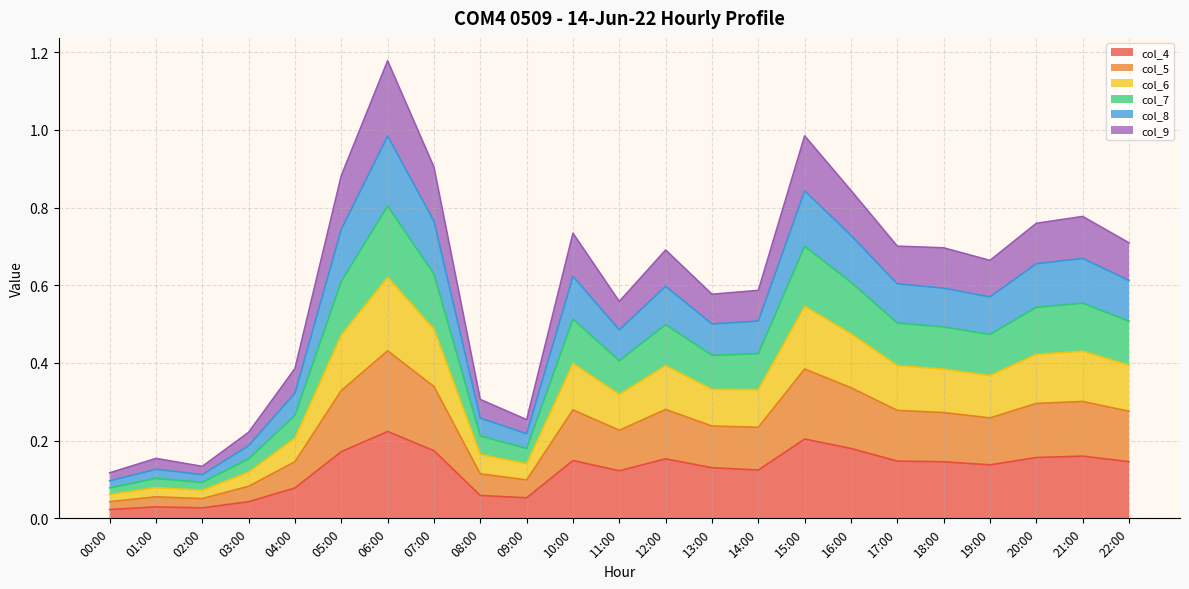

What is the value of the col_6 point at the 1st from the left?

0.1